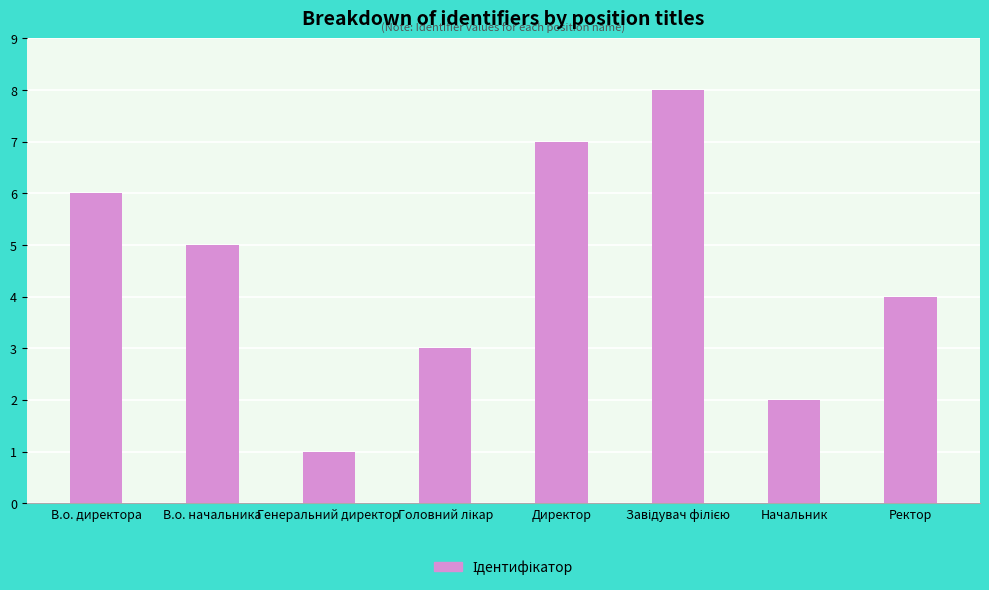

What is the label of the 1st bar from the left?

В.о. директора